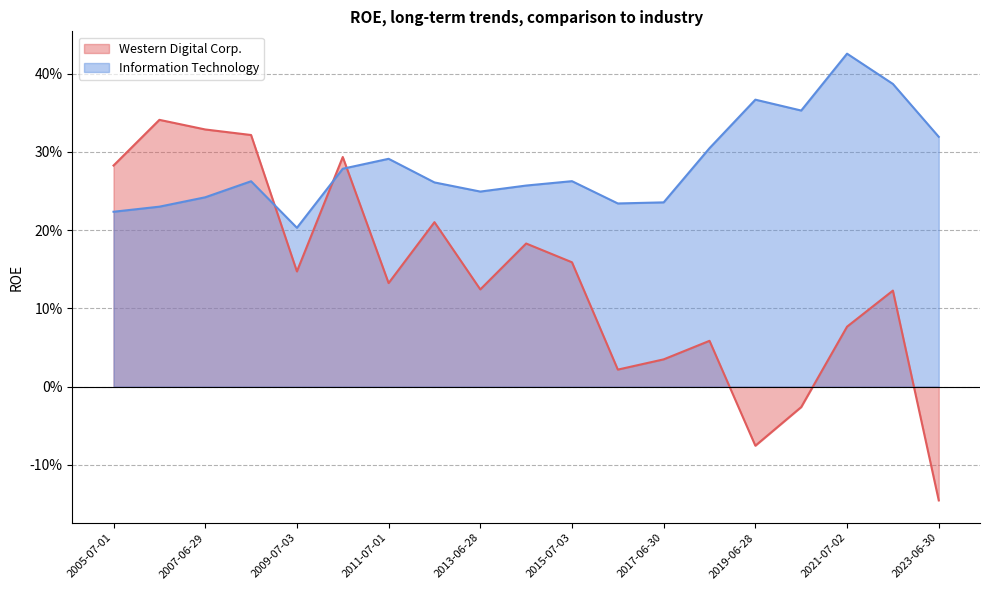

What is the sum of all Information Technology values?

5.4